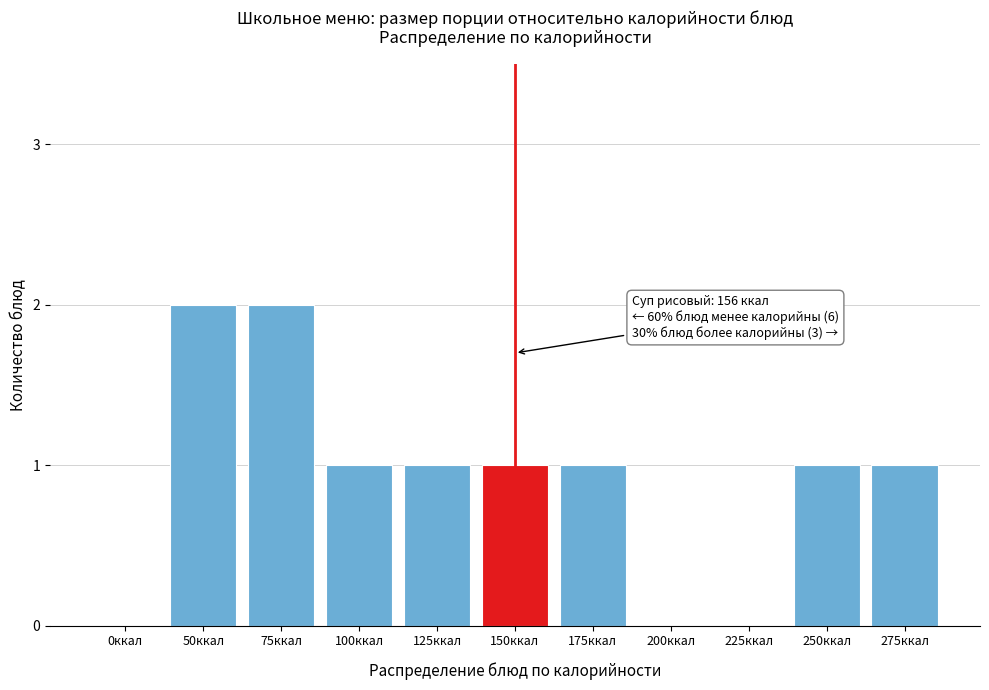

Reading right to left, what are all the values shown in this chart?

275ккал=1	250ккал=1	225ккал=0	200ккал=0	175ккал=1	150ккал=1	125ккал=1	100ккал=1	75ккал=2	50ккал=2	0ккал=0